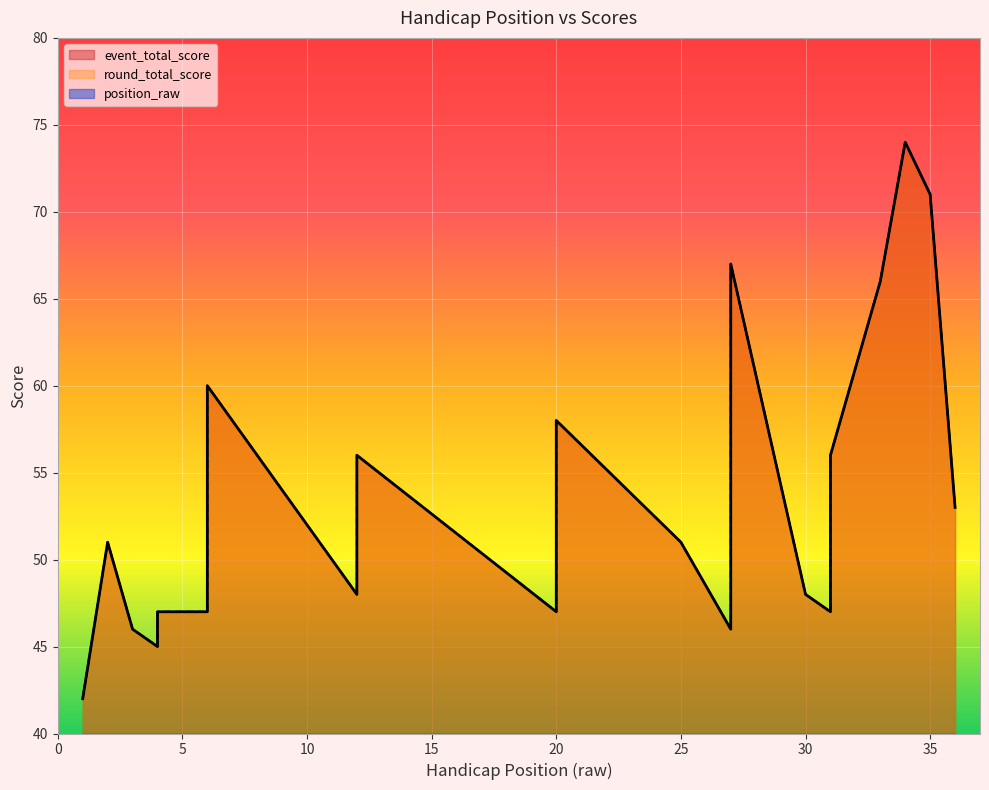

Is it true that round_total_score equals 56 at 12?

True